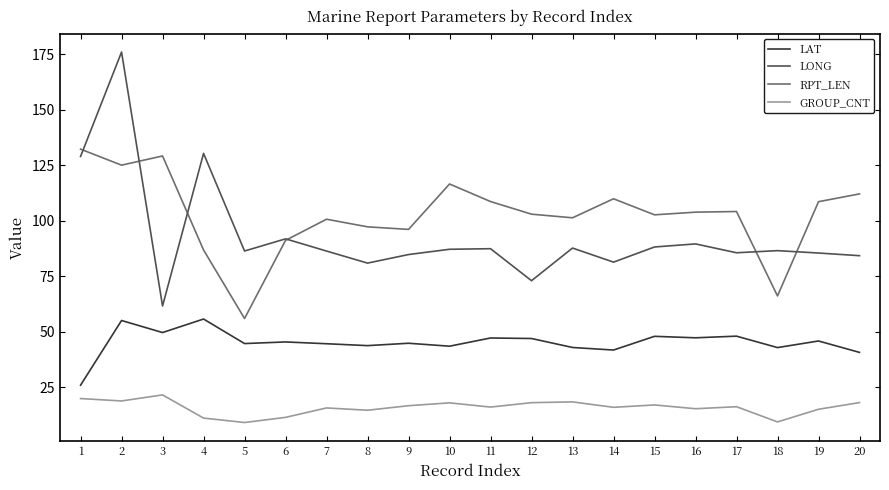

Reading right to left, list all the values displayed in this chart.

LAT: 20=40.7	19=45.9	18=42.9	17=48.0	16=47.3	15=48.0	14=41.8	13=42.9	12=47.0	11=47.2	10=43.5	9=44.8	8=43.8	7=44.6	6=45.4	5=44.7	4=55.8	3=49.7	2=55.1	1=25.9
LONG: 20=84.3	19=85.5	18=86.6	17=85.6	16=89.6	15=88.2	14=81.4	13=87.8	12=73.0	11=87.5	10=87.2	9=84.8	8=81.0	7=86.4	6=91.9	5=86.4	4=130.4	3=61.6	2=176.1	1=129.0
RPT_LEN: 20=112.2	19=108.6	18=66.2	17=104.2	16=103.9	15=102.7	14=110.0	13=101.4	12=103.0	11=108.7	10=116.6	9=96.2	8=97.3	7=100.7	6=91.2	5=56.0	4=86.9	3=129.3	2=125.1	1=132.3
GROUP_CNT: 20=18.1	19=15.1	18=9.4	17=16.2	16=15.3	15=17.0	14=16.0	13=18.4	12=18.1	11=16.1	10=18.0	9=16.7	8=14.6	7=15.7	6=11.4	5=9.1	4=11.1	3=21.6	2=18.8	1=19.9